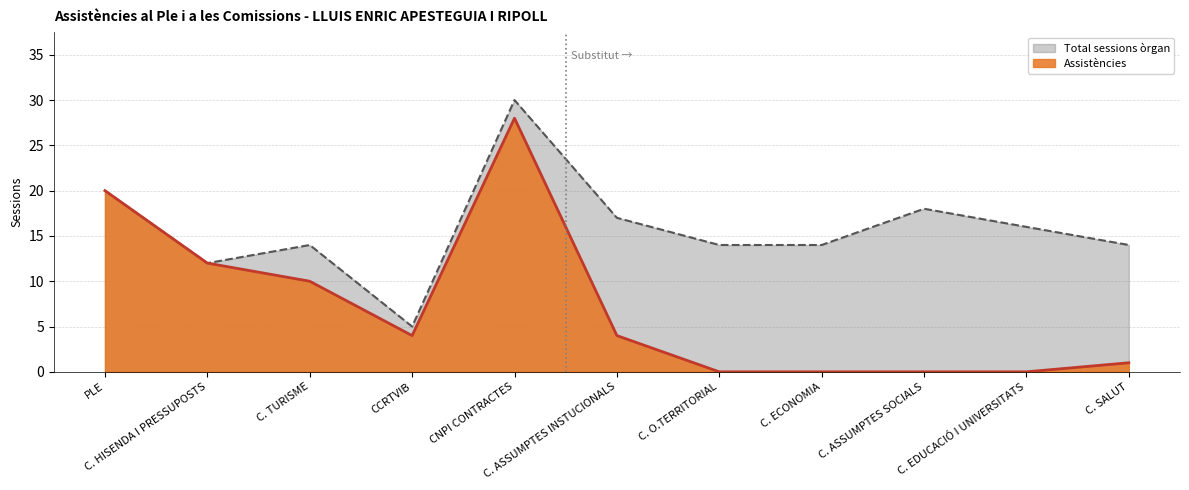

True or false: Total sessions òrgan has a value of 21 at C. SALUT.

False